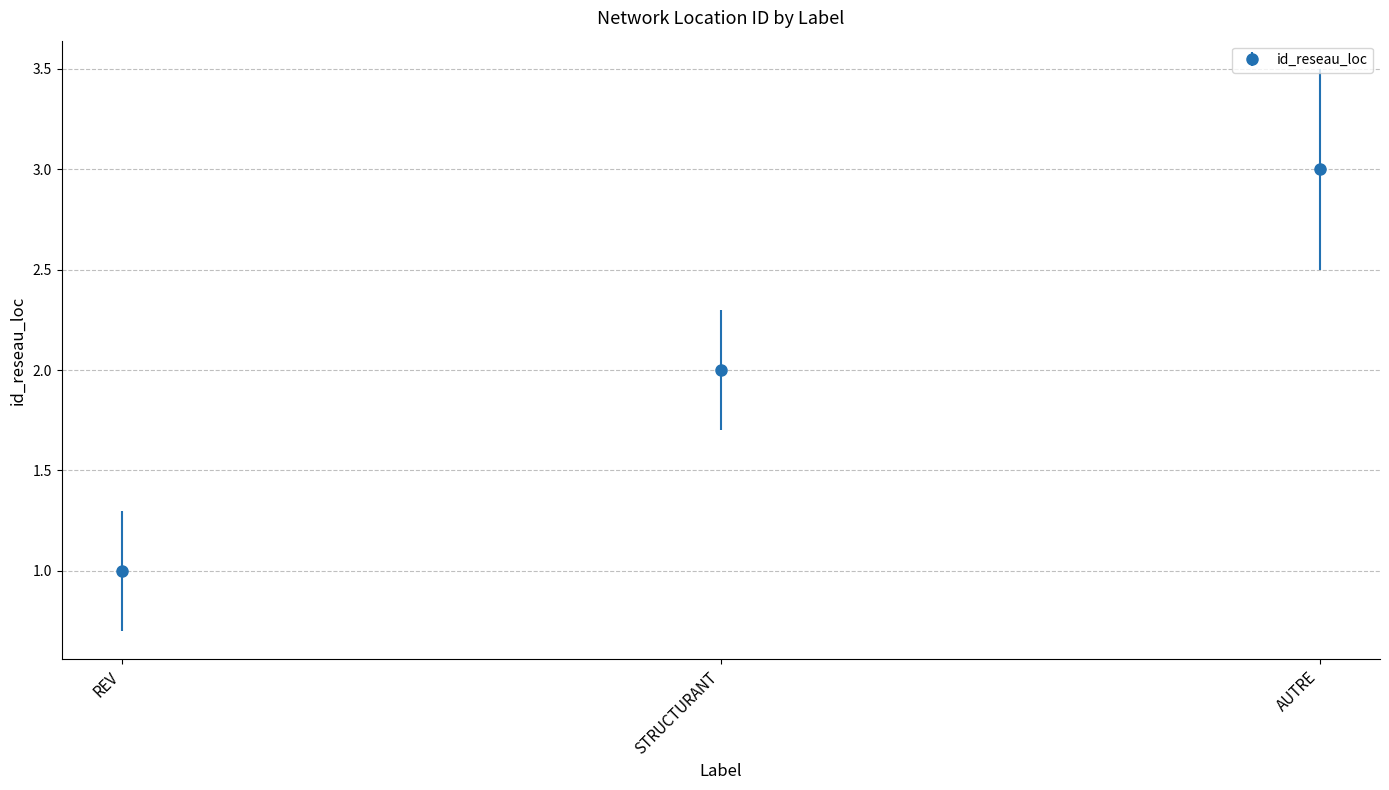

What is the maximum value shown in the chart?

3